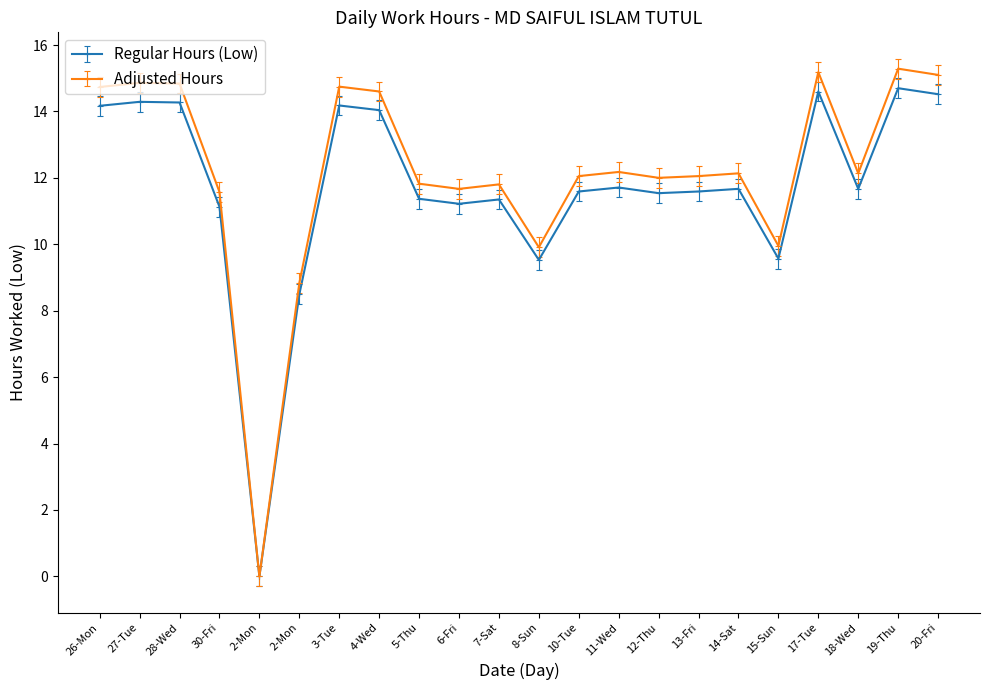

Which series has the largest range (max minus min)?

Adjusted Hours